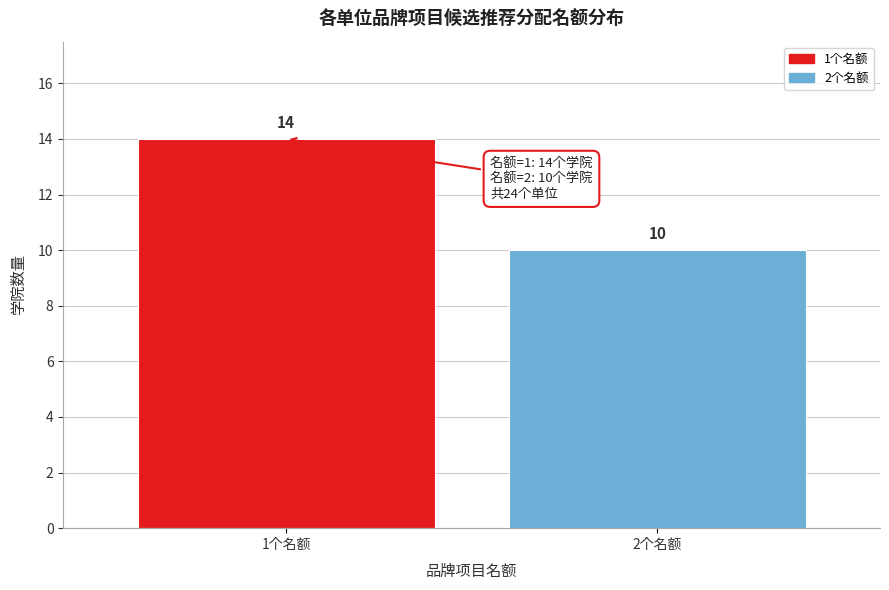

Reading left to right, list all the values displayed in this chart.

14	10